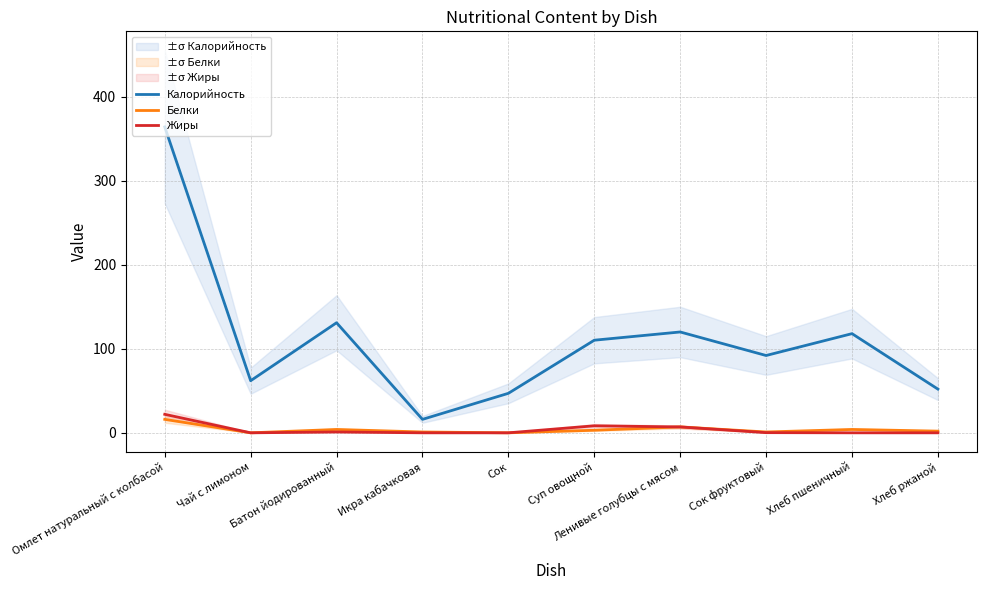

Is it true that Жиры equals -11.2 at Икра кабачковая?

False